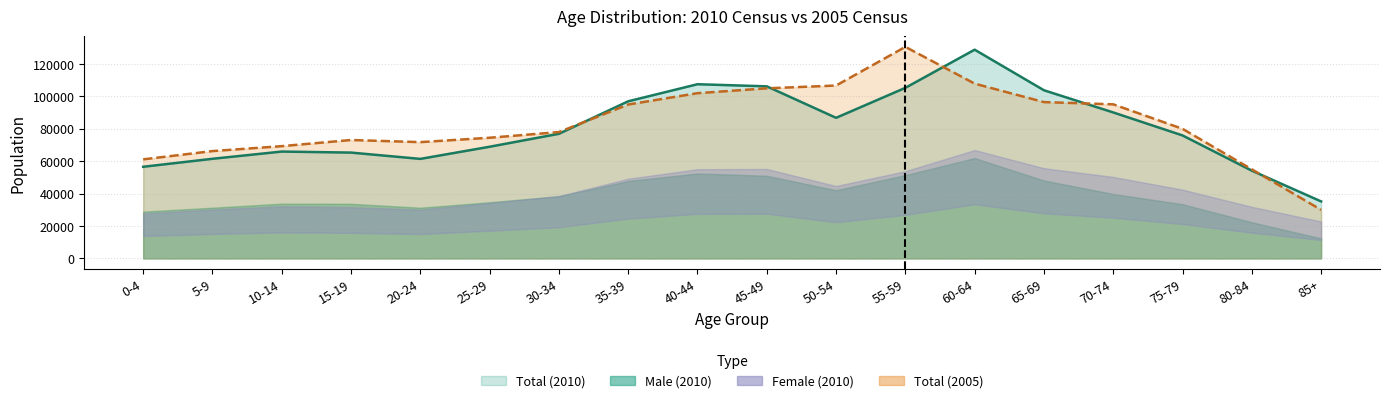

Is it true that Male (2010) equals 47399 at 55-59?

False